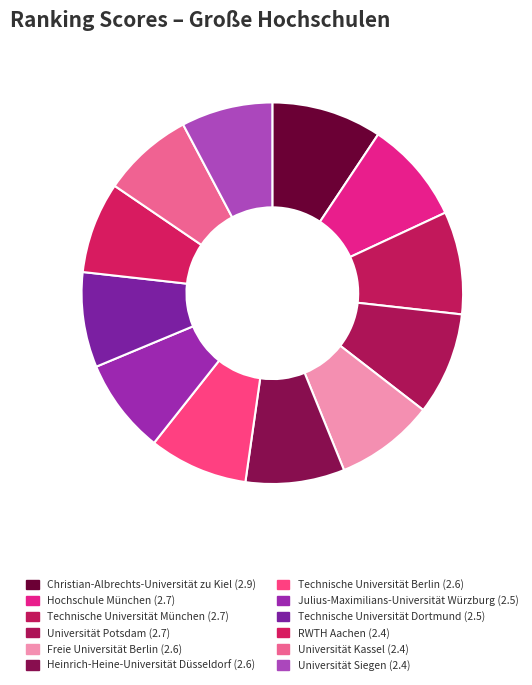

Which category has the smallest portion of the pie?

RWTH Aachen